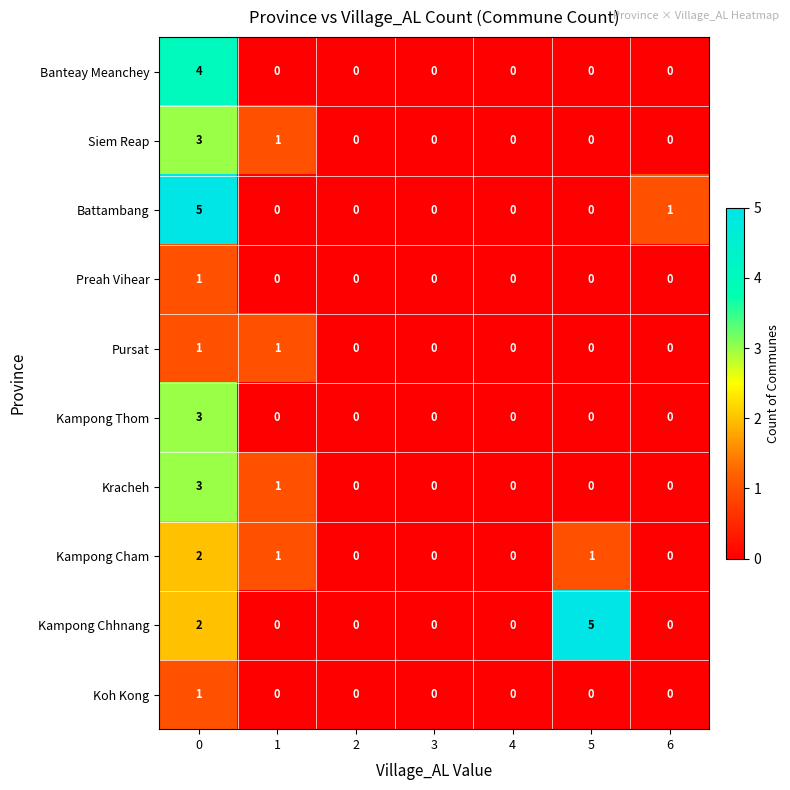

What is the difference between the maximum and minimum values in the Kracheh series?

3